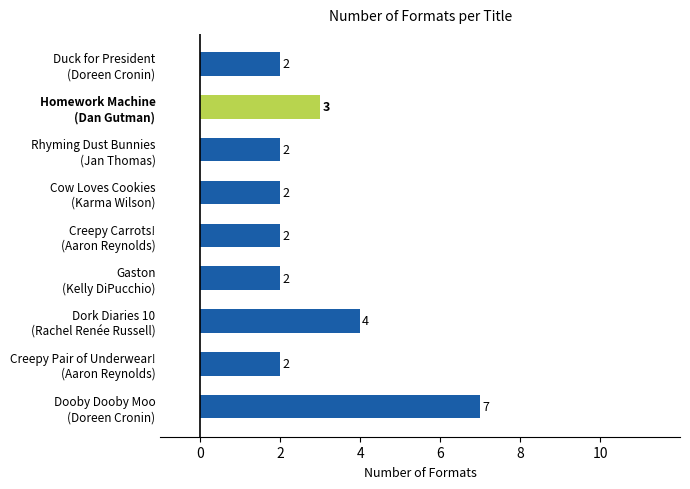

What is the difference between the maximum and minimum values?

5